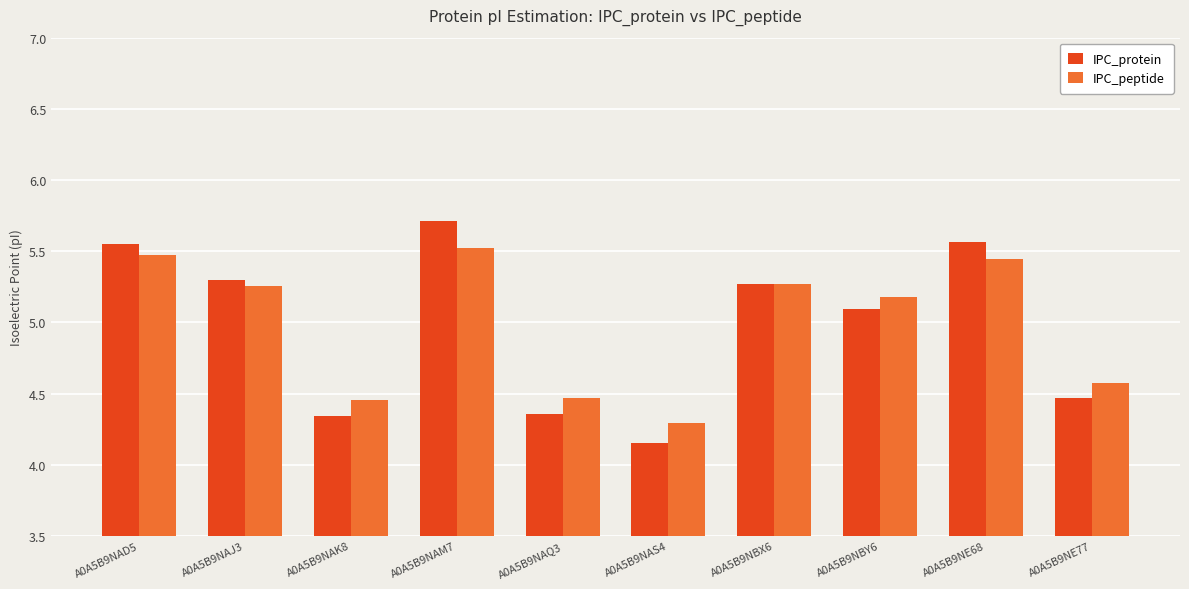

What is the difference between the second highest and minimum values in the IPC_protein series?

1.4